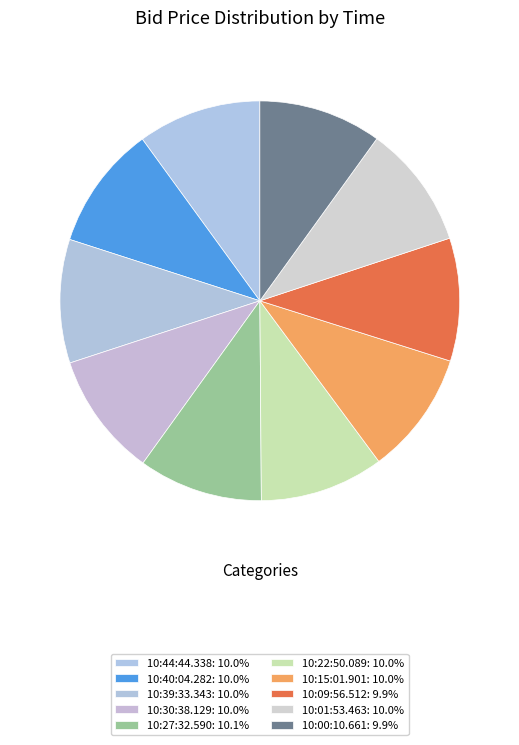

How many slices are in this pie chart?

10